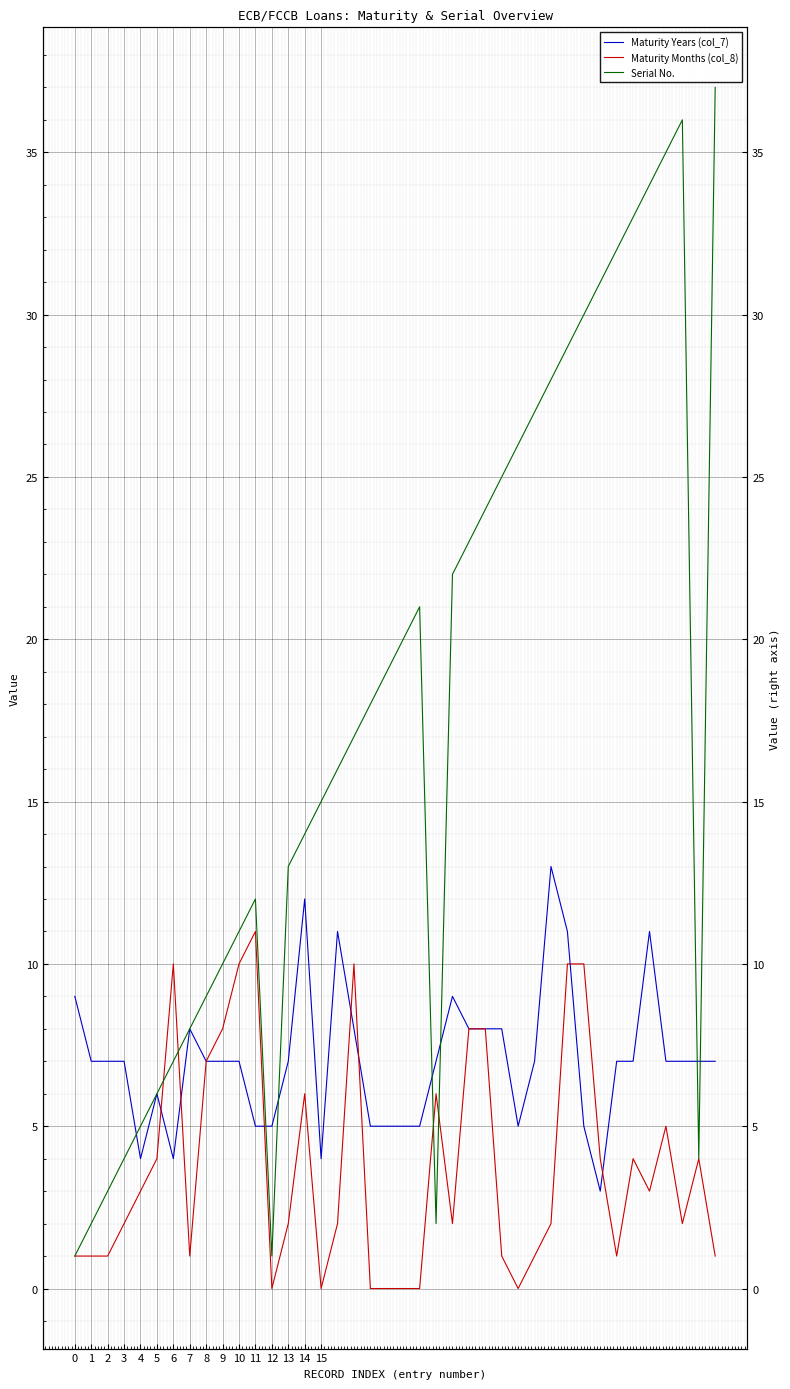

Which series has the largest total across all categories?

Serial No.